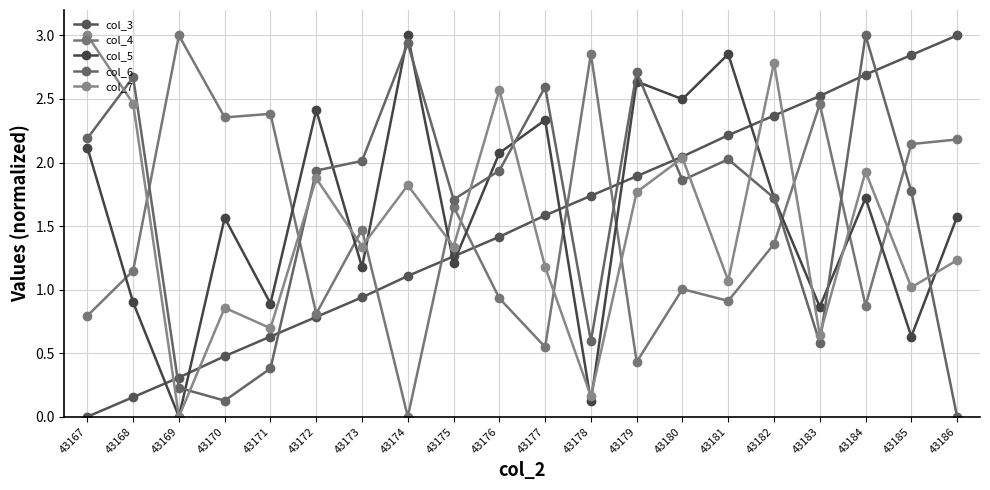

Is this an area chart (filled region under the line)?

No